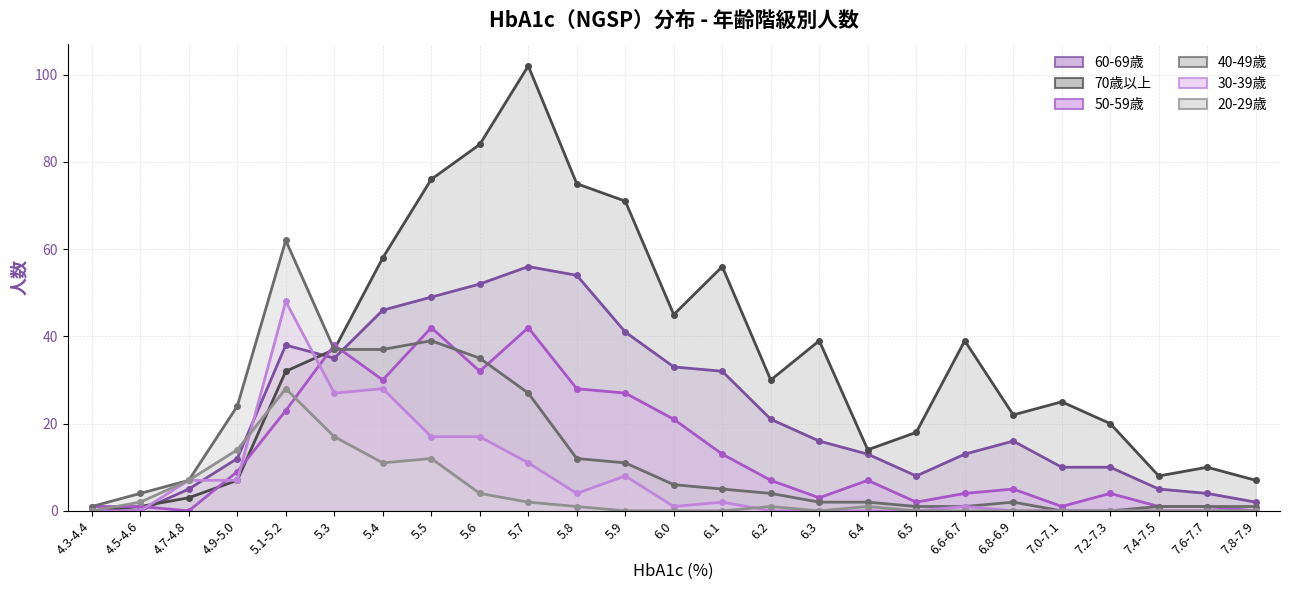

What is the difference between the highest and lowest values at 5.4?

47